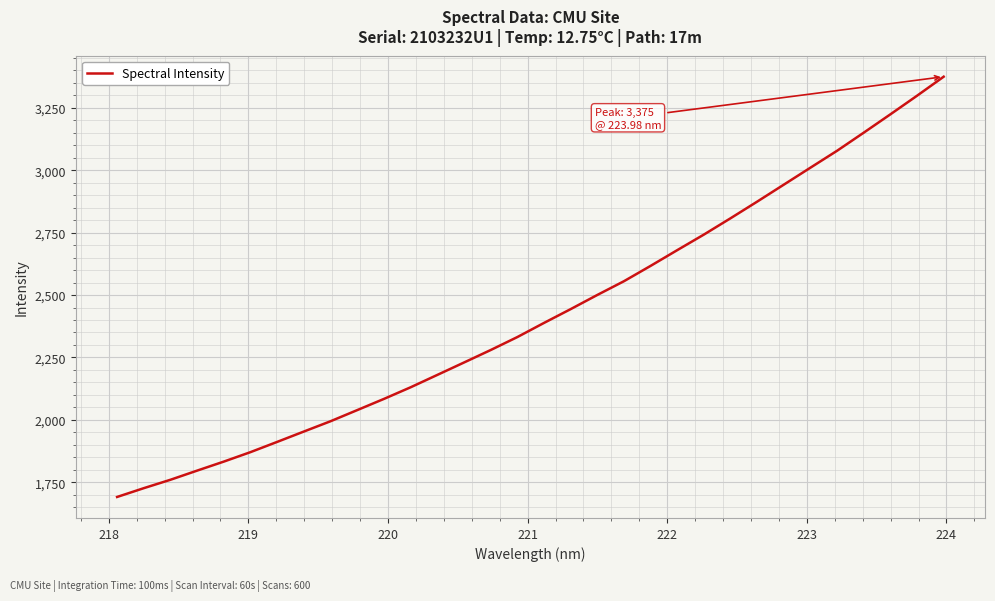

What is the greatest value displayed?

3375.0